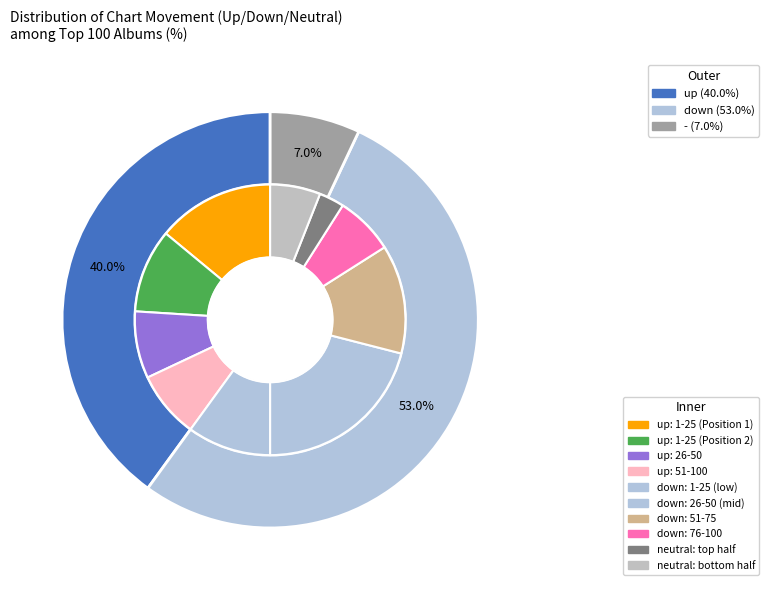

Is the sum of - and down greater than half?

Yes